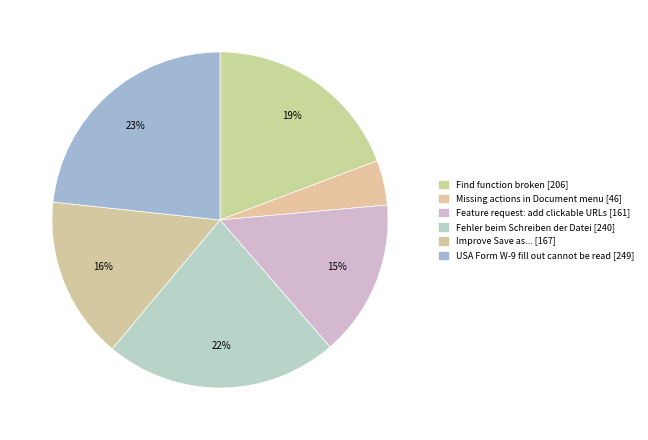

The Feature request: add clickable URLs slice represents 15% of the pie. True or false?

True